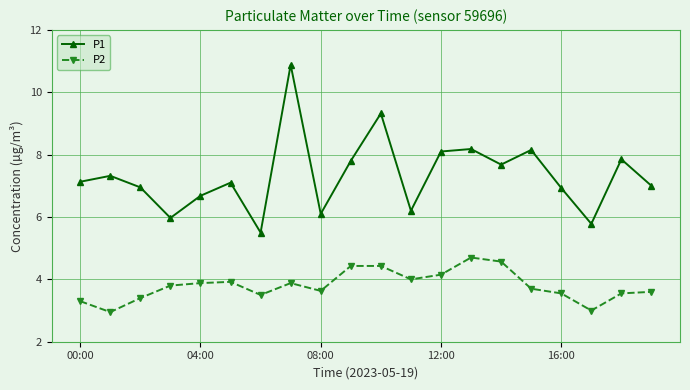

Rank the series by their maximum value, from lowest to highest.

P2, P1